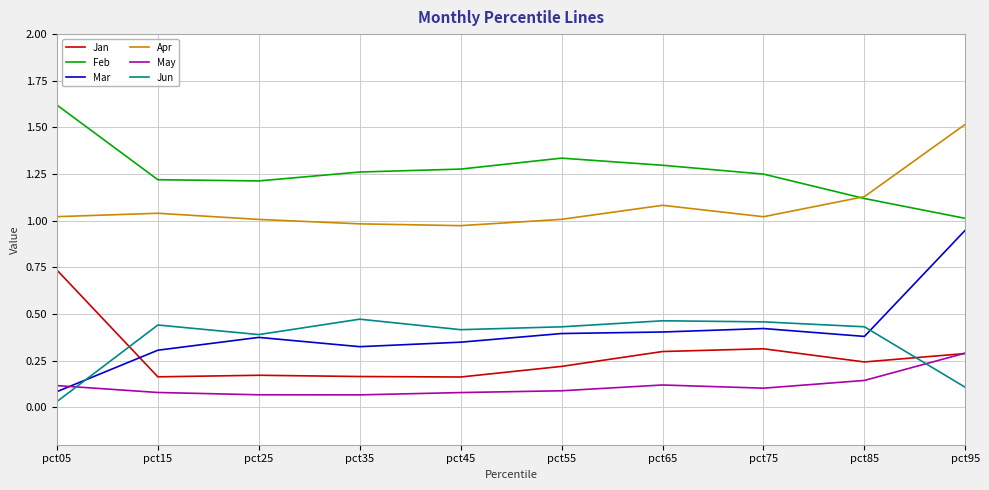

Which series has the largest total across all categories?

Feb